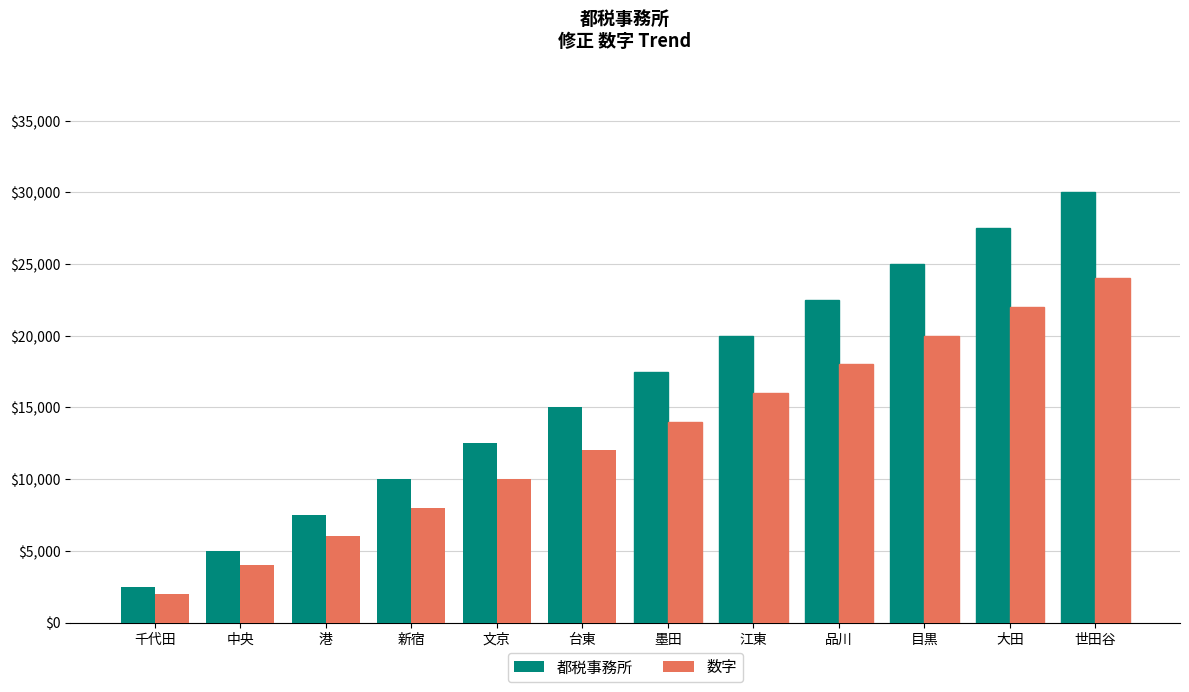

What is the smallest value displayed?

2000